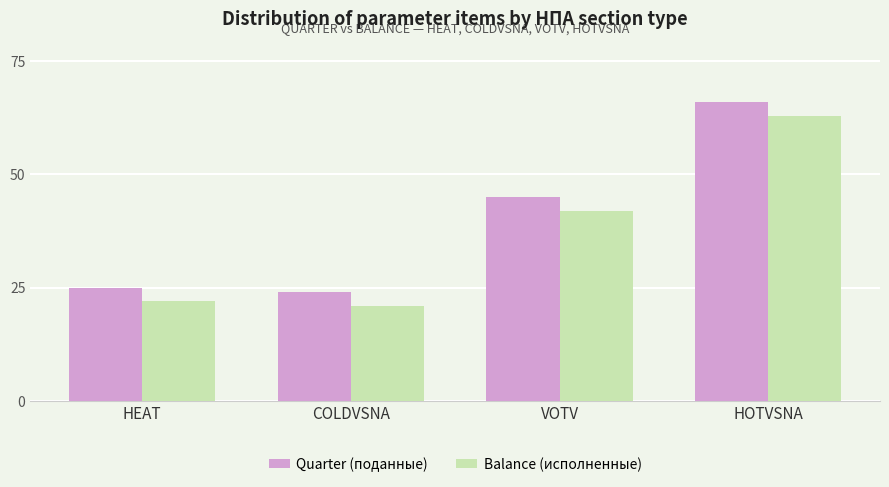

The value of Quarter (поданные) at HOTVSNA is 66. True or false?

True